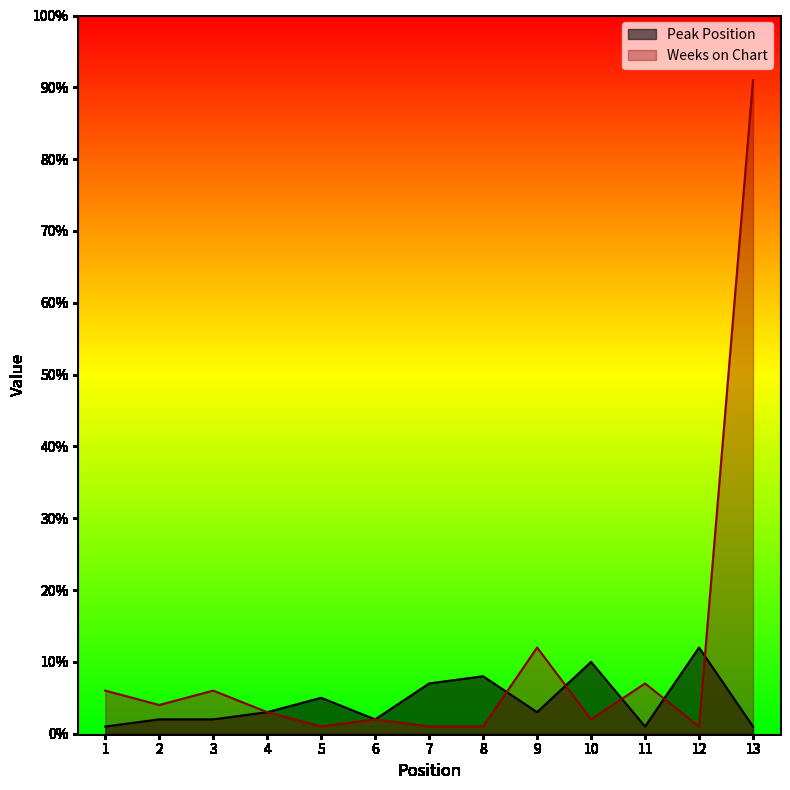

Between 3 and 4, which series saw the biggest shift?

Weeks on Chart